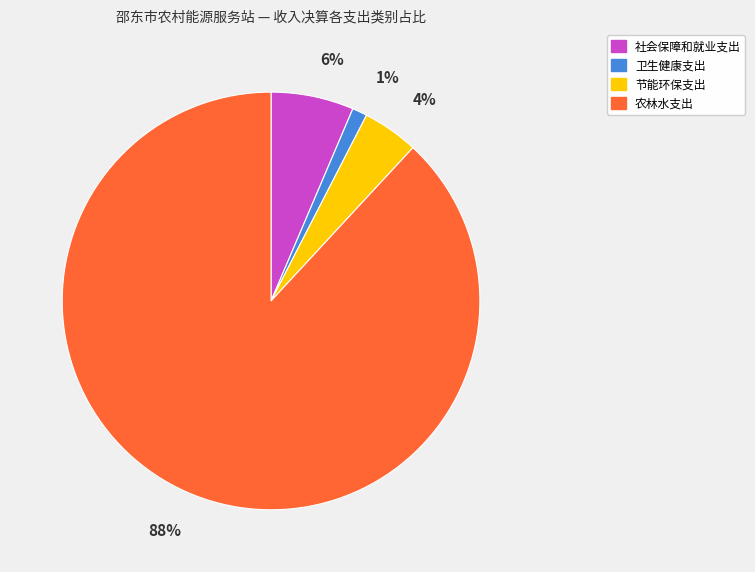

To the nearest percent, what portion does 社会保障和就业支出 represent?

6%